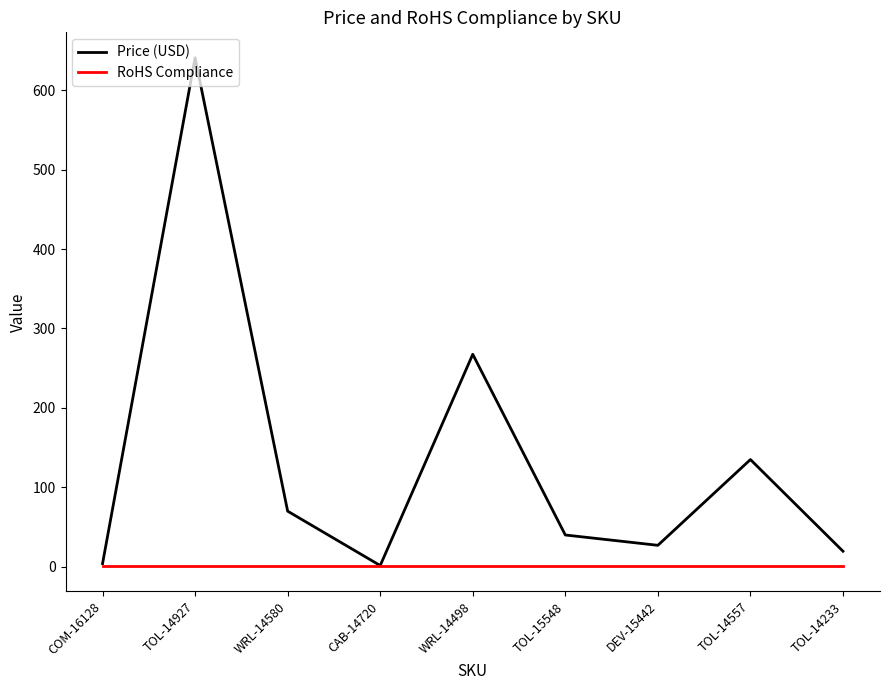

How many interior local valleys does the Price (USD) series have?

2